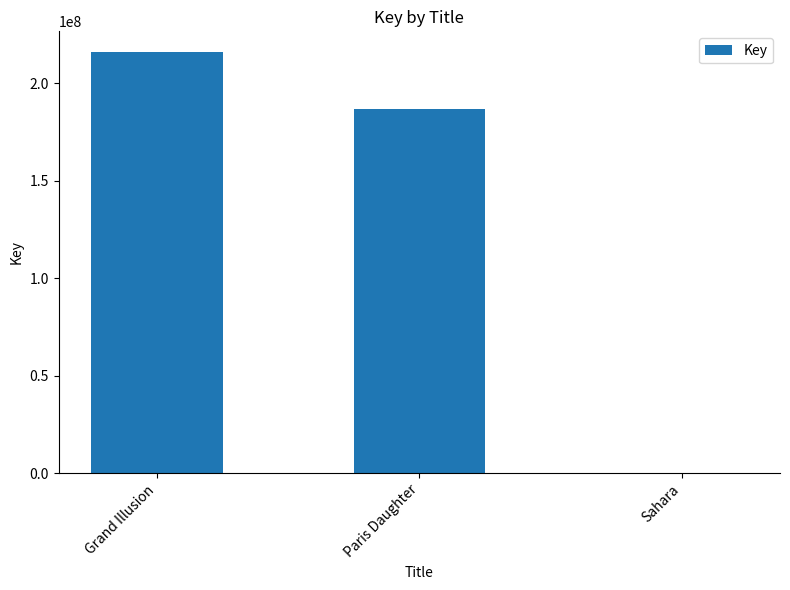

Where is the data nearest to the value 107956932?

Paris Daughter